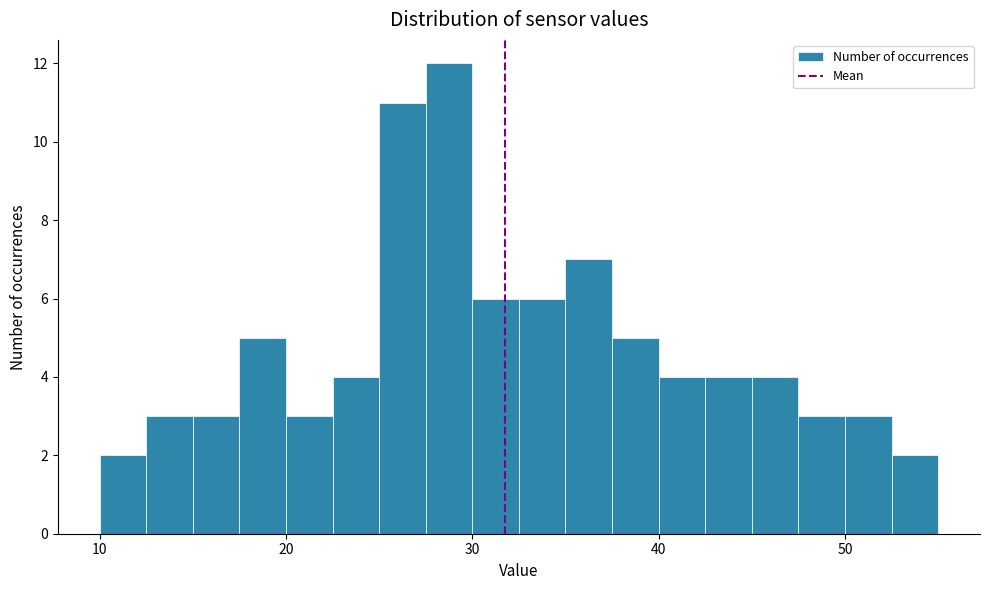

Read against the x-axis, roughly where is the centre of the tallest bar?

29